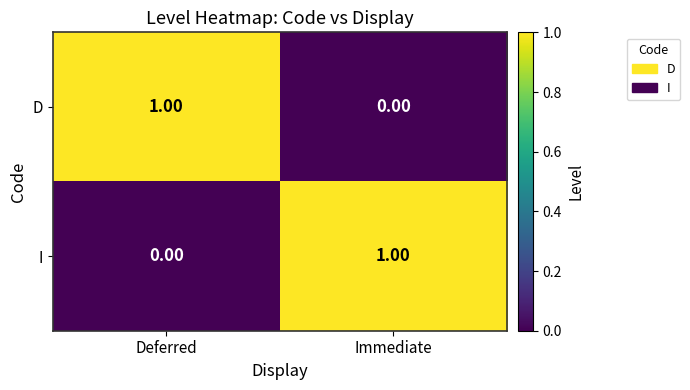

At which label is I closest to 0?

Deferred